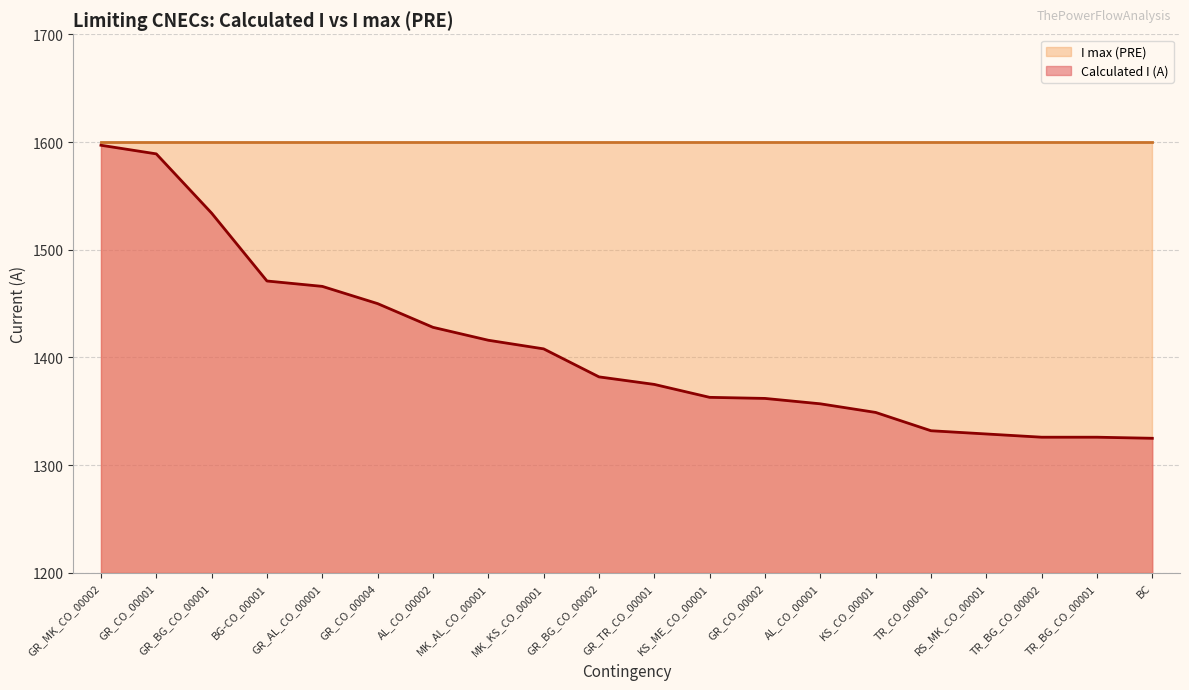

What value does the data have at GR_CO_00001, to the nearest 5?

1590